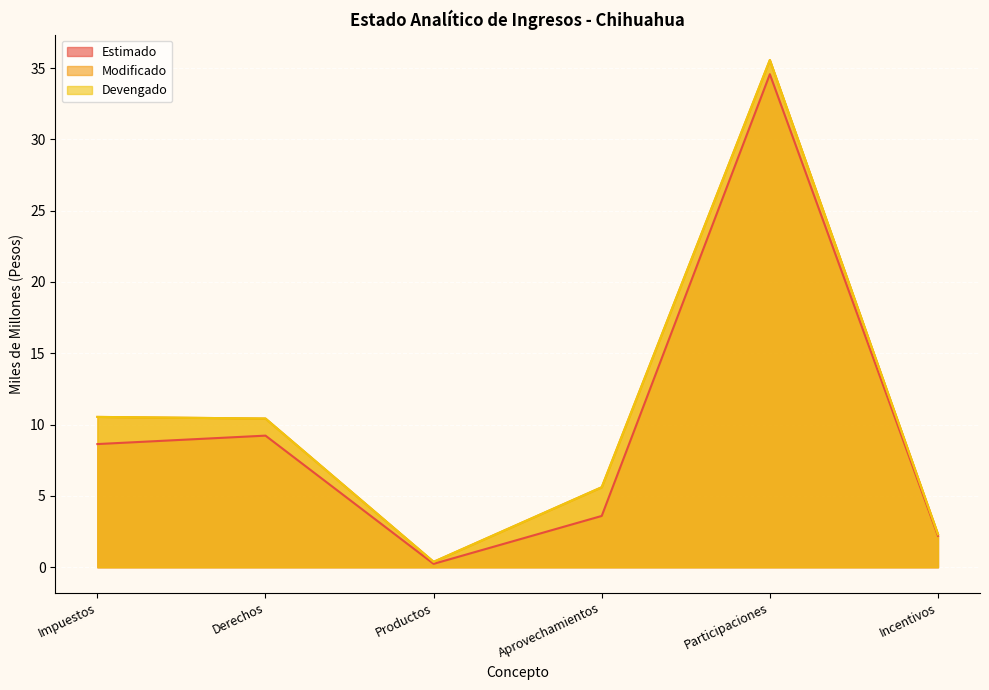

What is the label of the 5th point from the left?

Participaciones